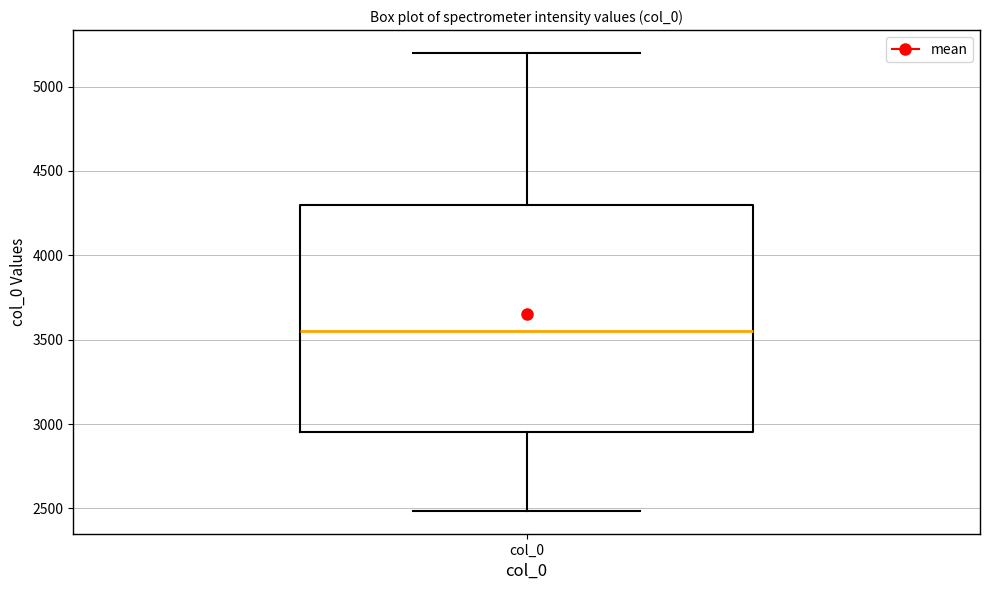

Read this box plot against the y-axis: the position of the median line, the range covered by the box, and the ends of both whiskers. The values are not printed on the chart, so give them approximately, as read against the axis.

median 3550, box 2950 to 4300, whiskers 2500 to 5200